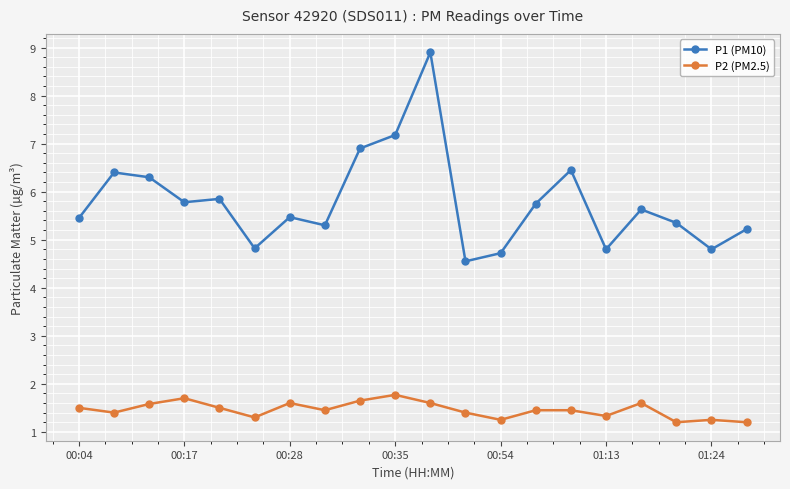

Which series has the widest spread of values?

P1 (PM10)